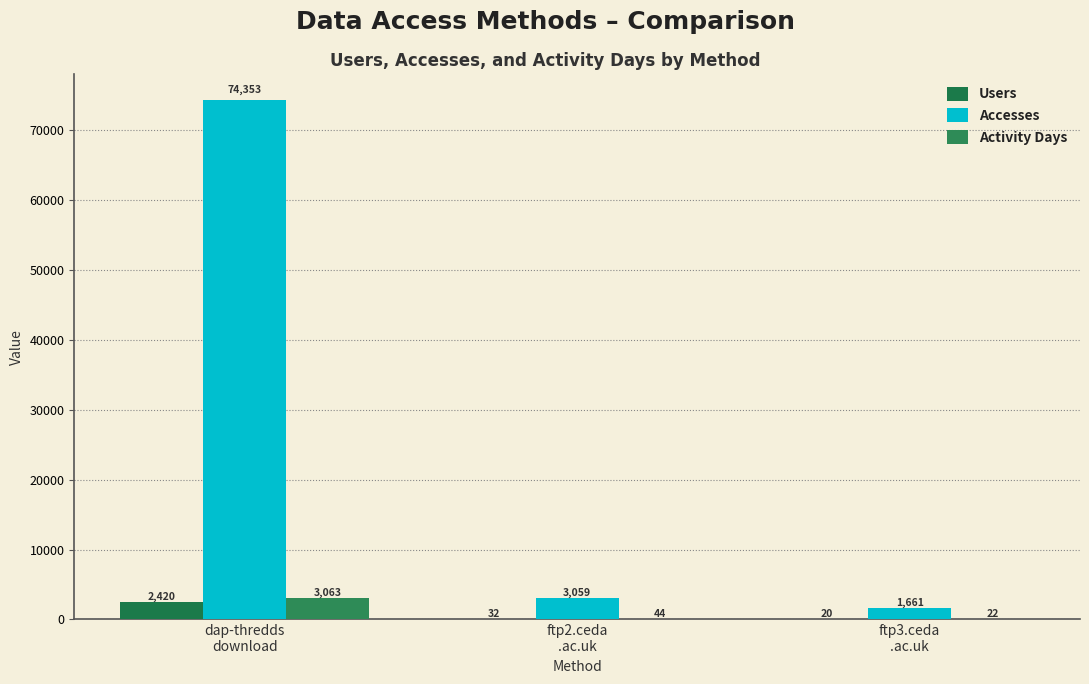

At which category does the chart reach its minimum across all series?

ftp3.ceda
.ac.uk